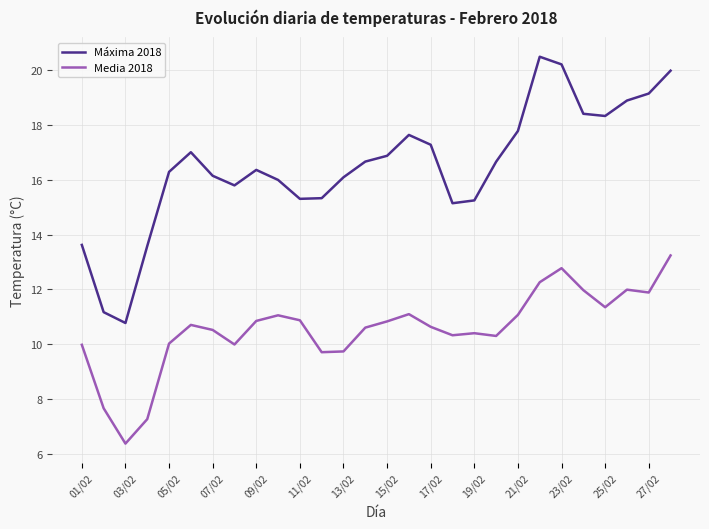

Is this an area chart (filled region under the line)?

No